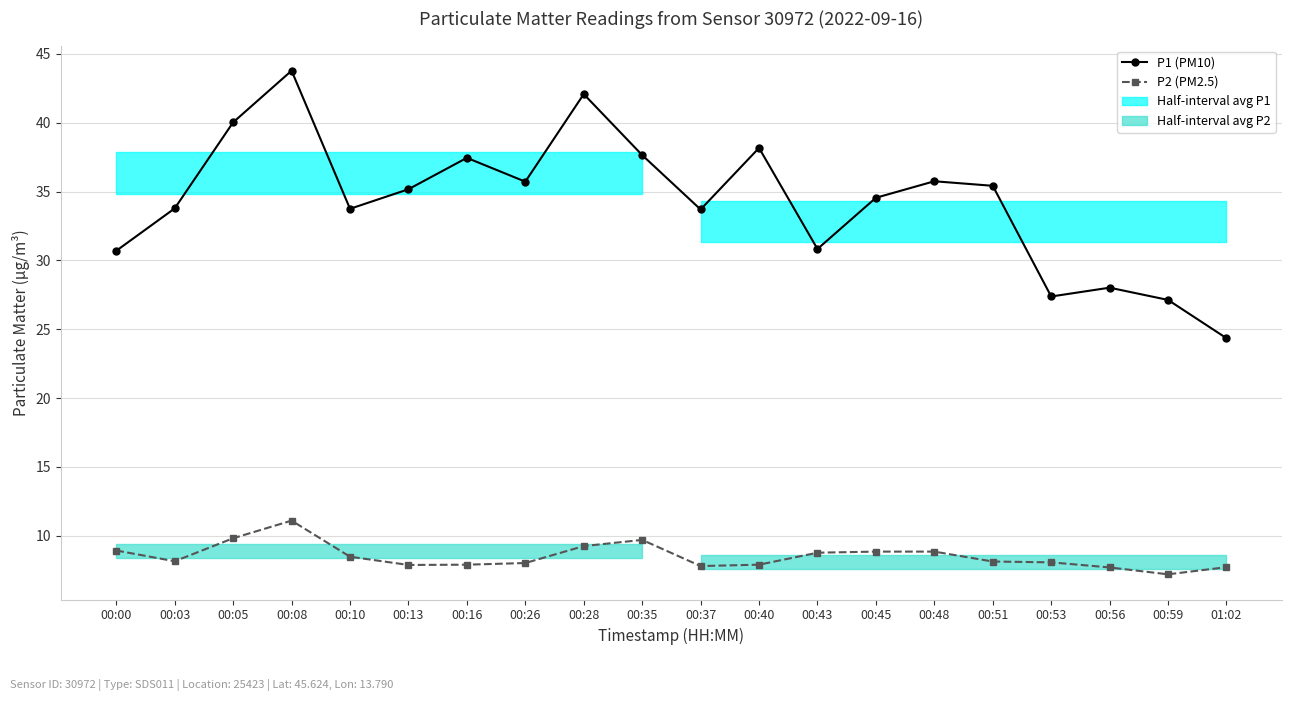

What is the average value of the P2 (PM2.5) series?

8.5